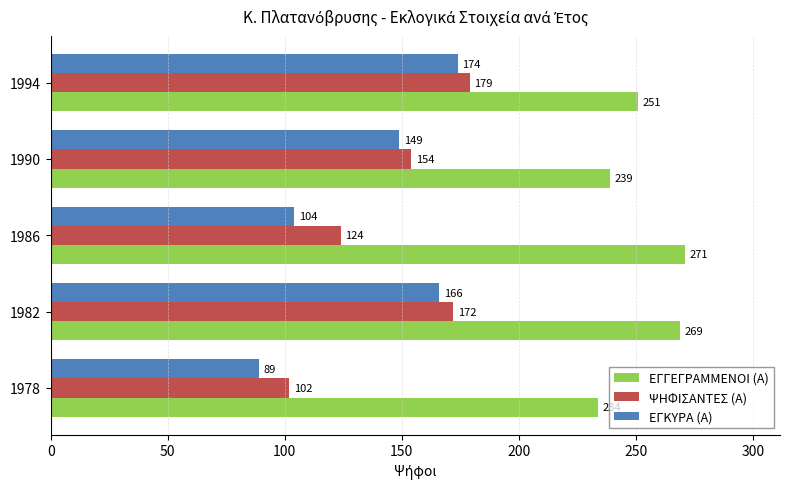

At how many categories does at least one series exceed 175?

5